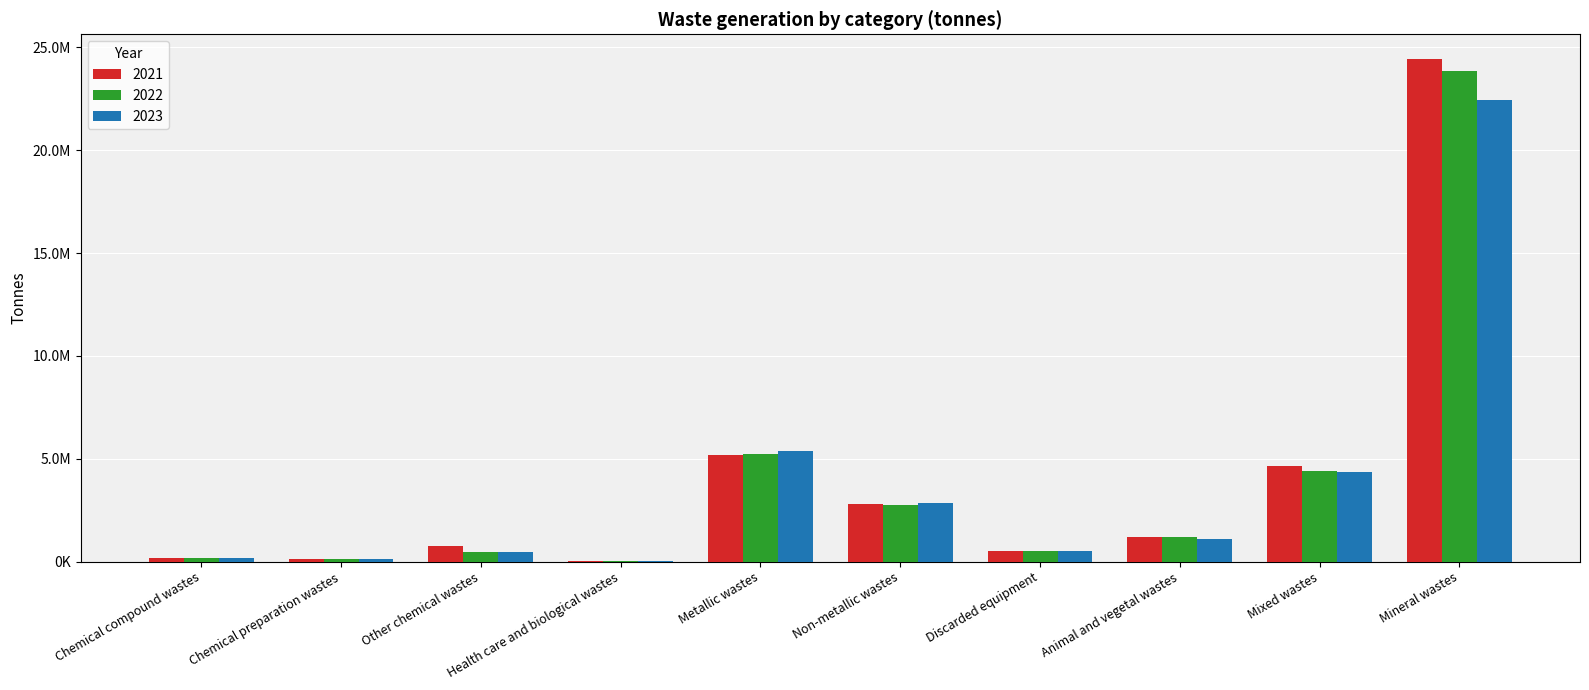

What are all the series names shown in the legend?

2021, 2022, 2023